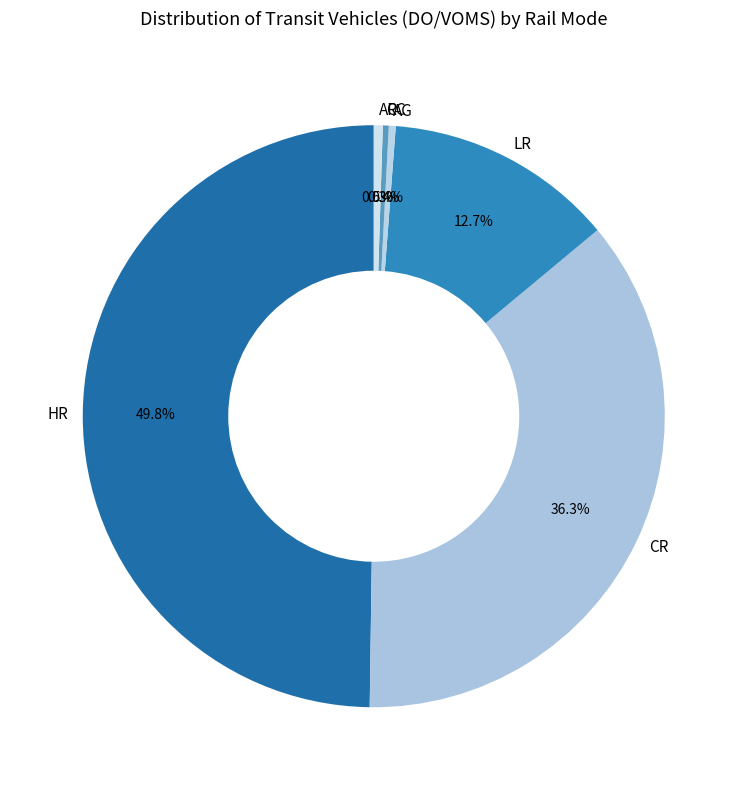

To the nearest percent, what is the average slice percentage?

17%